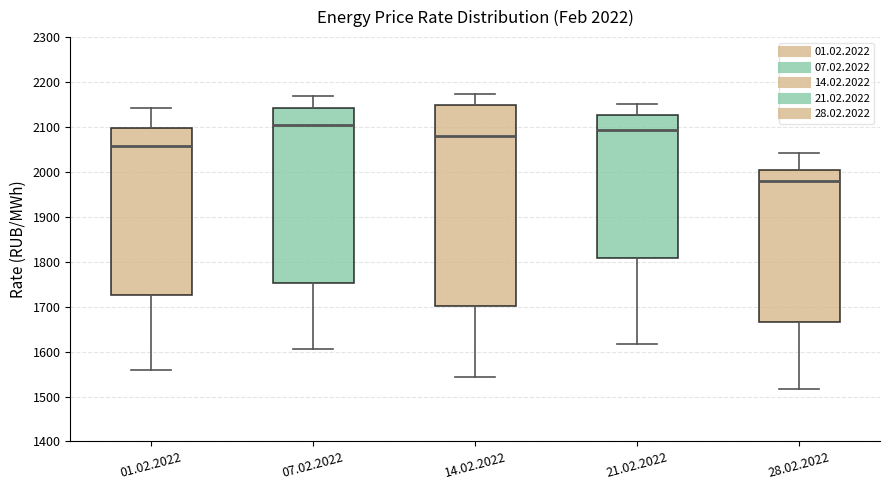

Which box has the highest median line?

07.02.2022